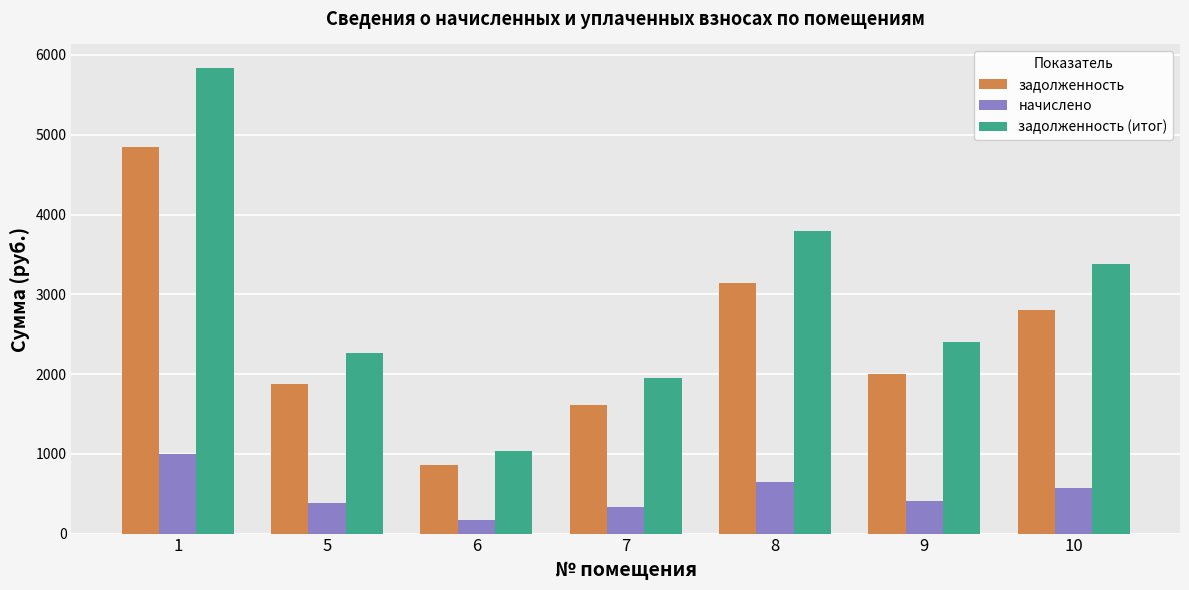

Does the chart contain stacked bars?

No